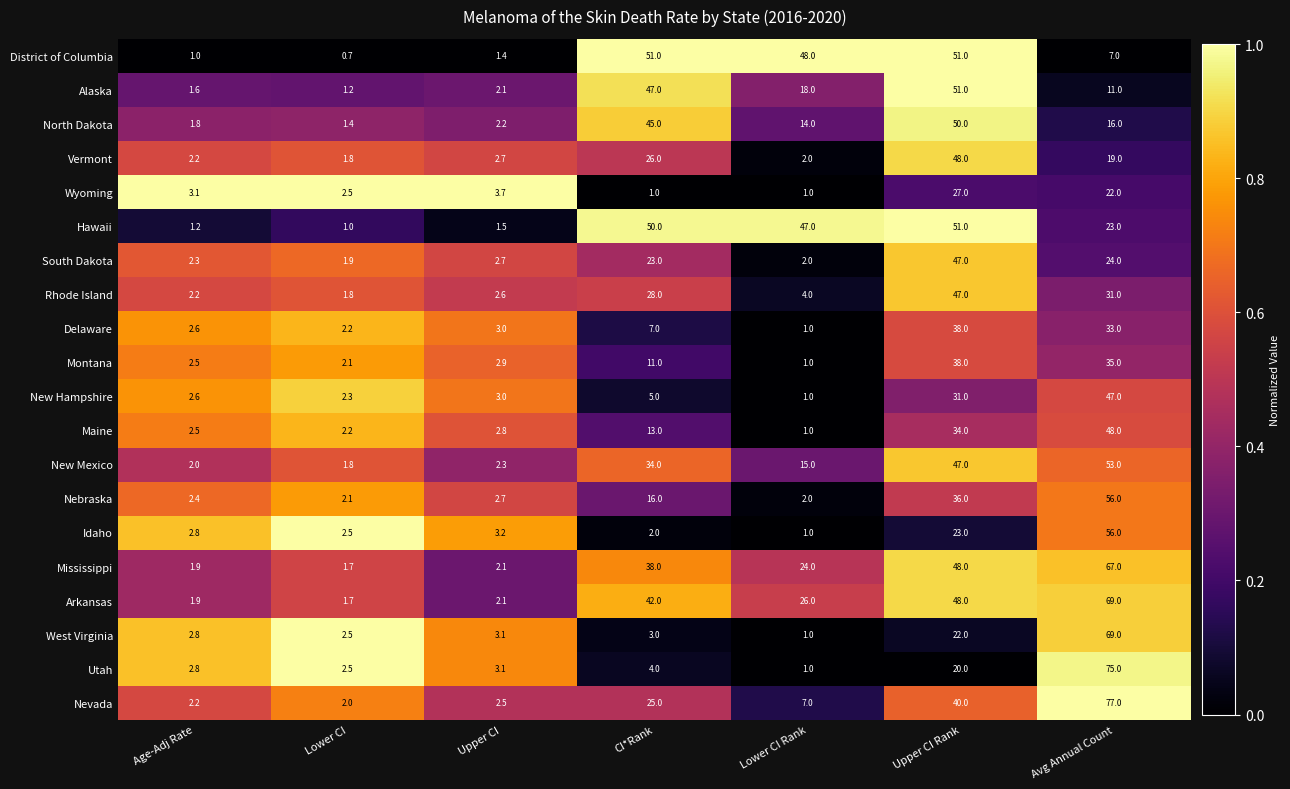

Is it true that District of Columbia equals 76.2 at Lower CI Rank?

False